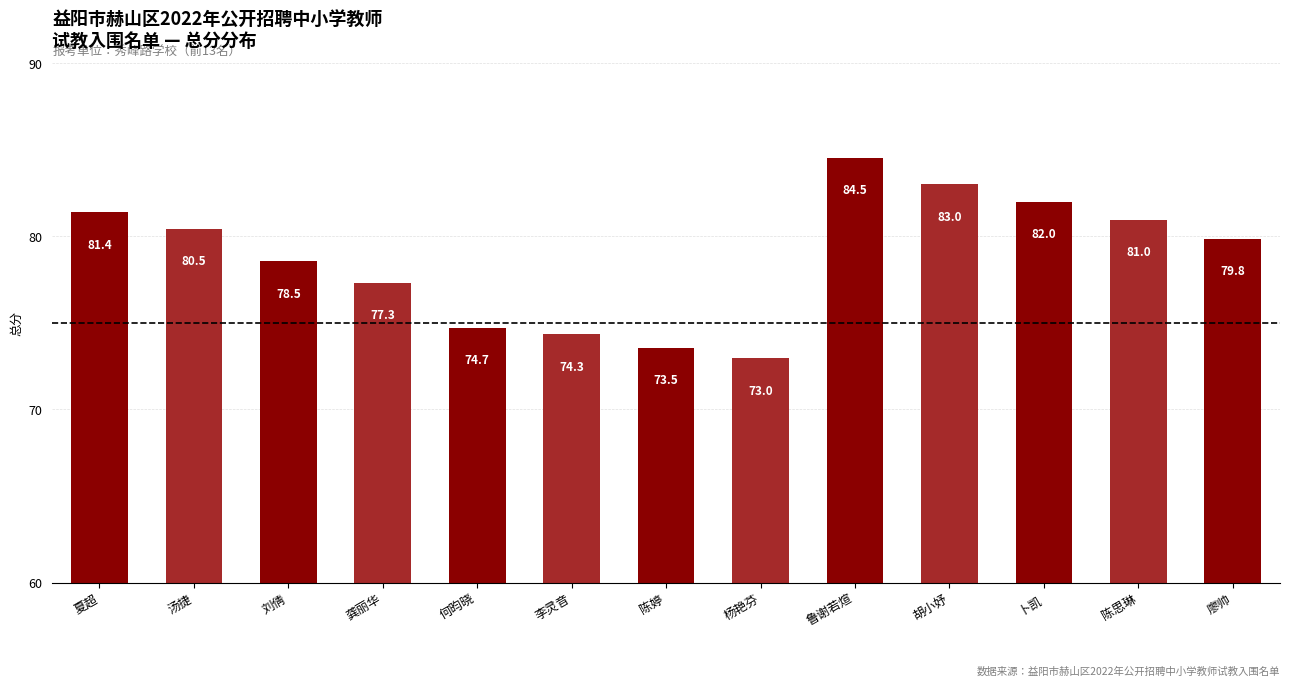

Is it true that the value at 卜凯 is 82.0?

True